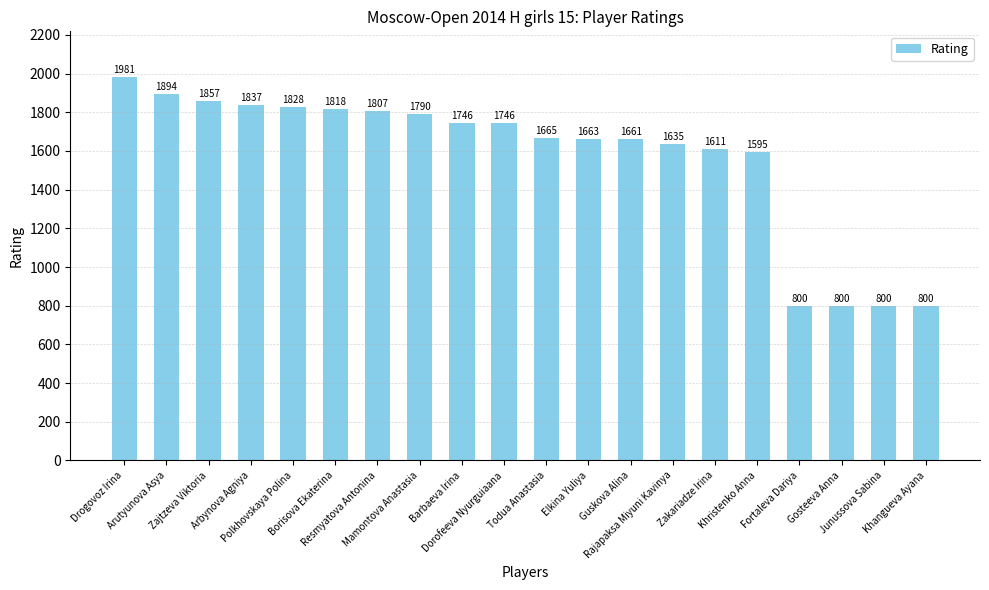

What is the smallest value displayed?

800